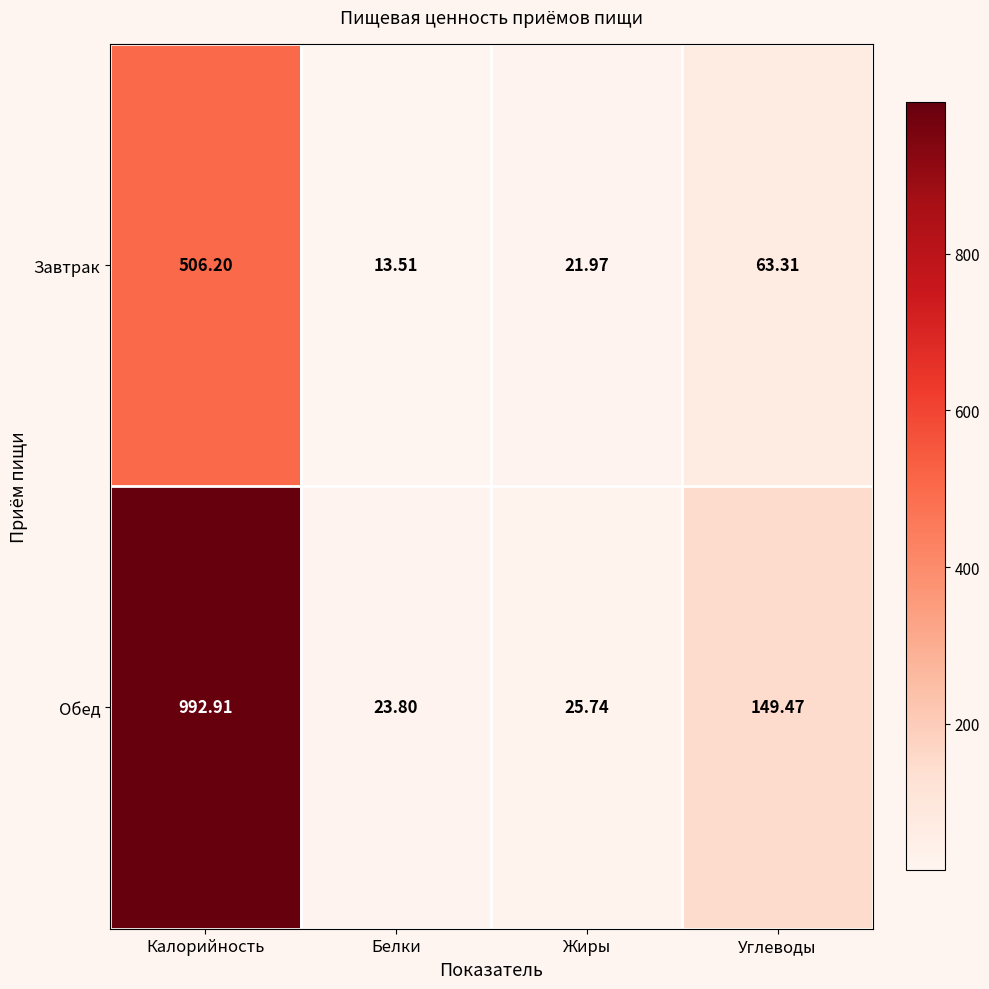

Rank the series by their maximum value, from highest to lowest.

Обед, Завтрак